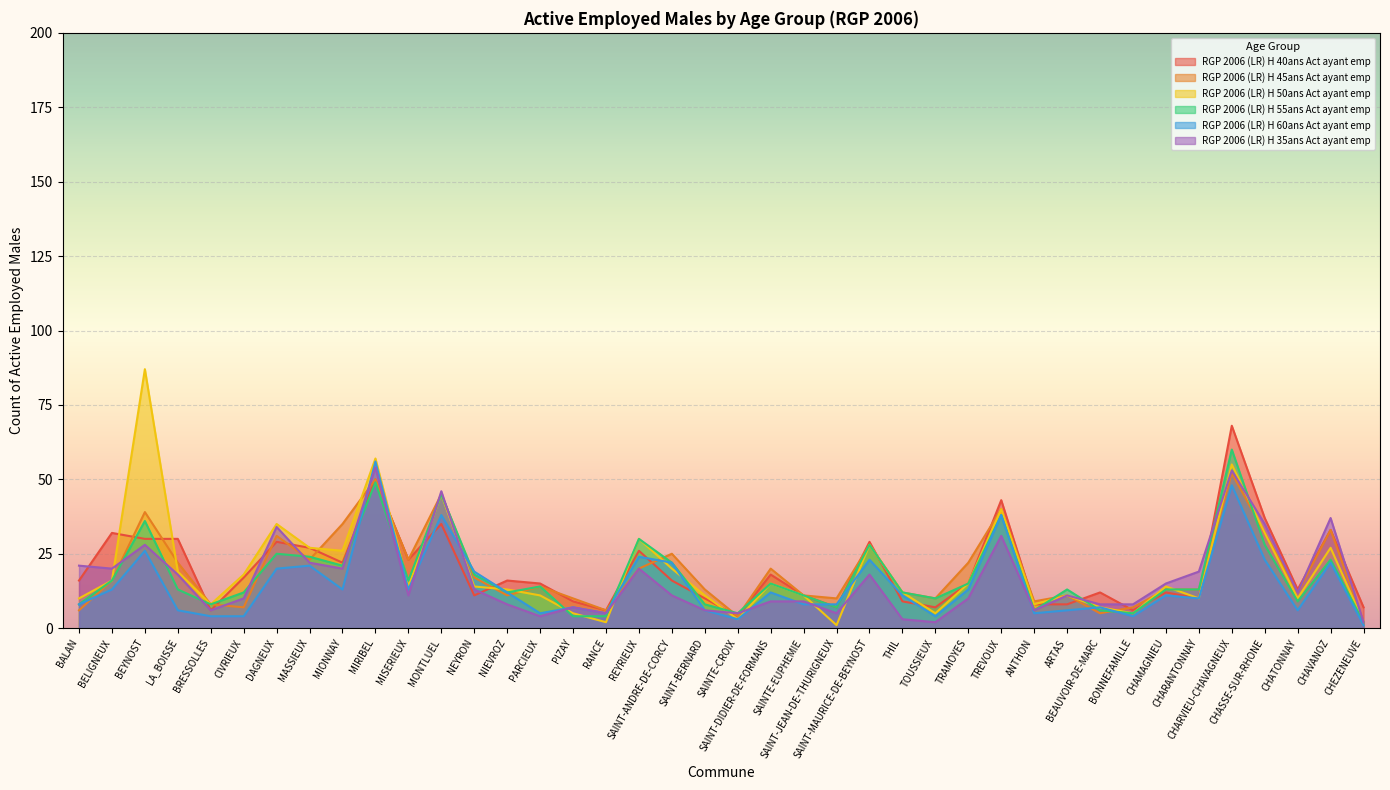

What is the label of the 24th point from the left?

SAINT-JEAN-DE-THURIGNEUX